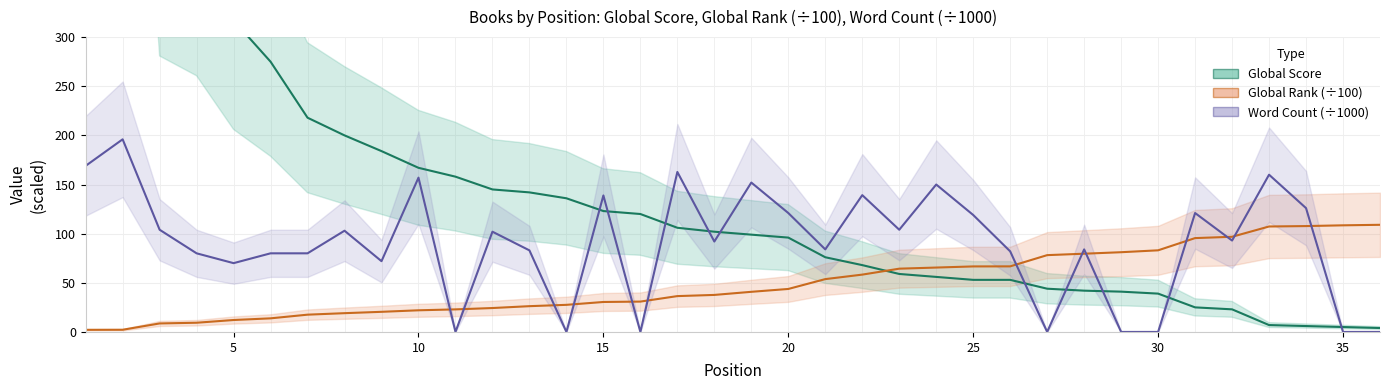

What is the difference between the second highest and minimum values in the Word Count (÷1000) series?

169.0